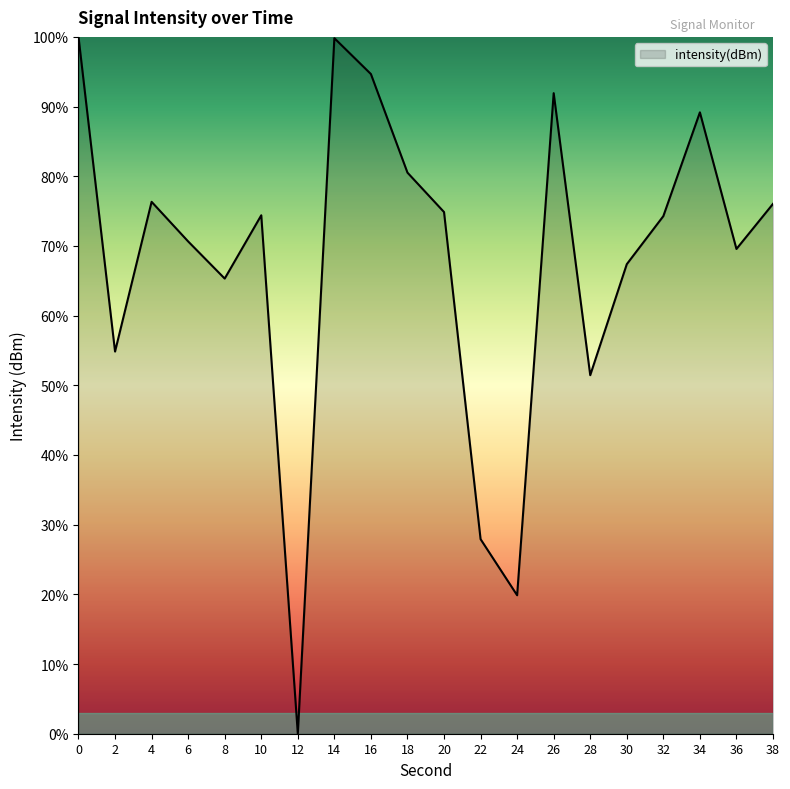

What is the greatest value displayed?

100.0